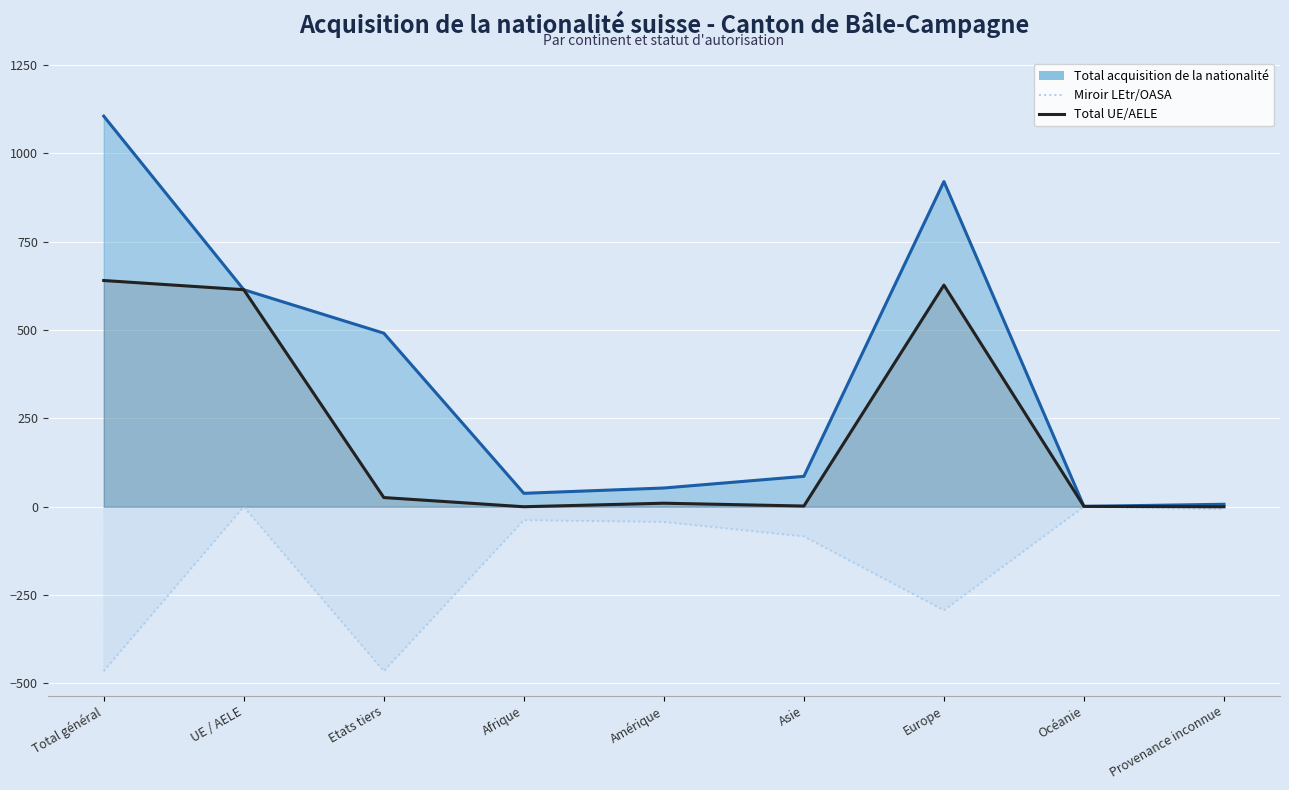

How many data points in Miroir LEtr/OASA are less than -43?

4